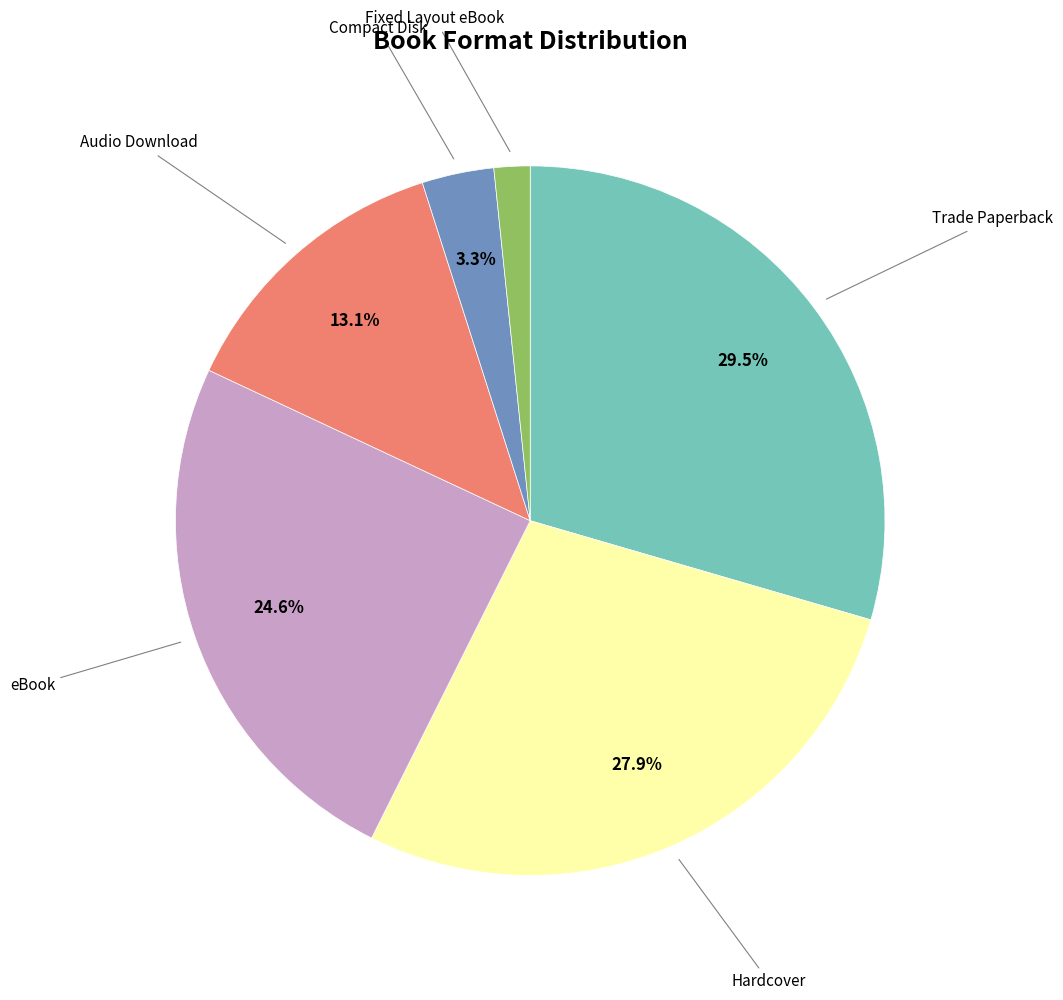

What is the smallest slice in the pie chart?

Fixed Layout eBook